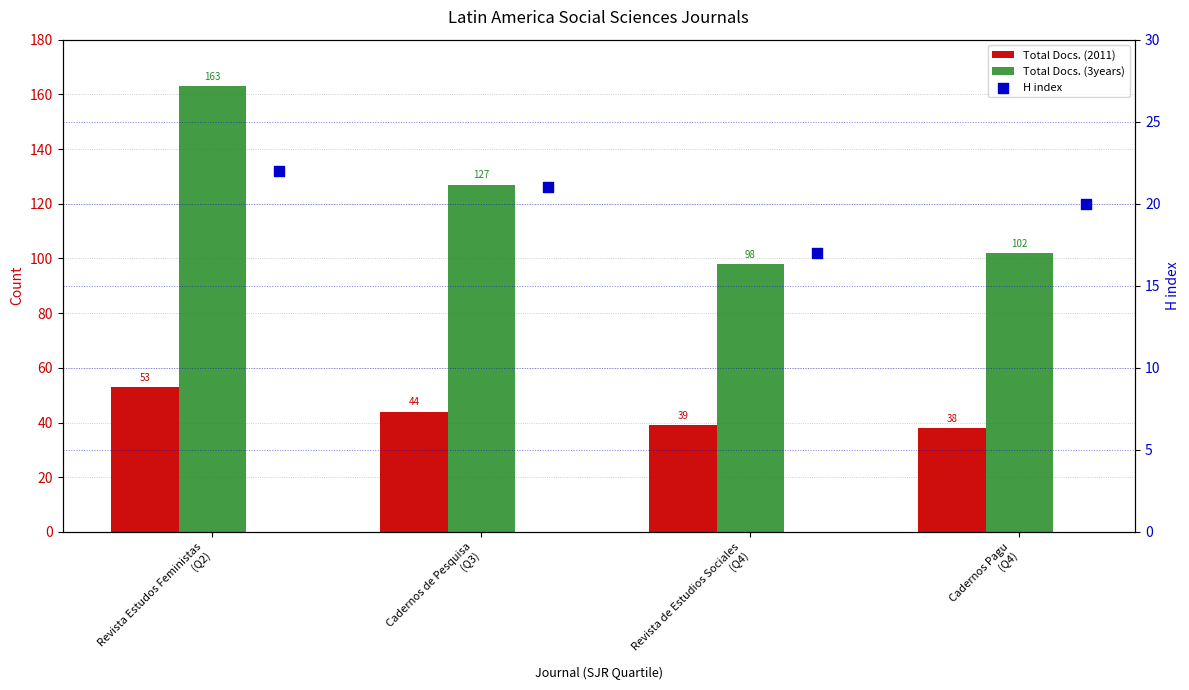

Is the value of Total Docs. (2011) at Revista de Estudios Sociales
(Q4) greater than the value of Total Docs. (3years) at Revista Estudos Feministas
(Q2)?

No